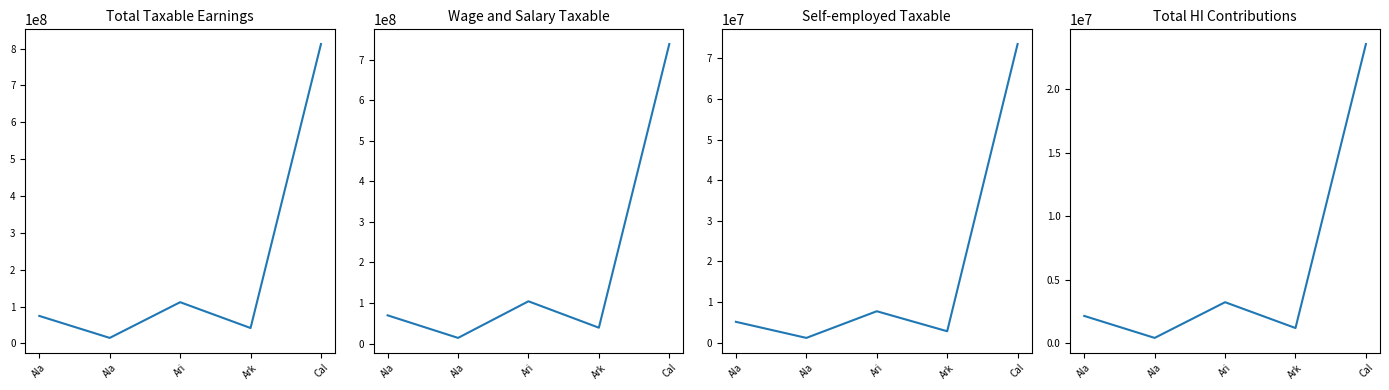

How many data points in Total Taxable Earnings are less than 74669654?

2